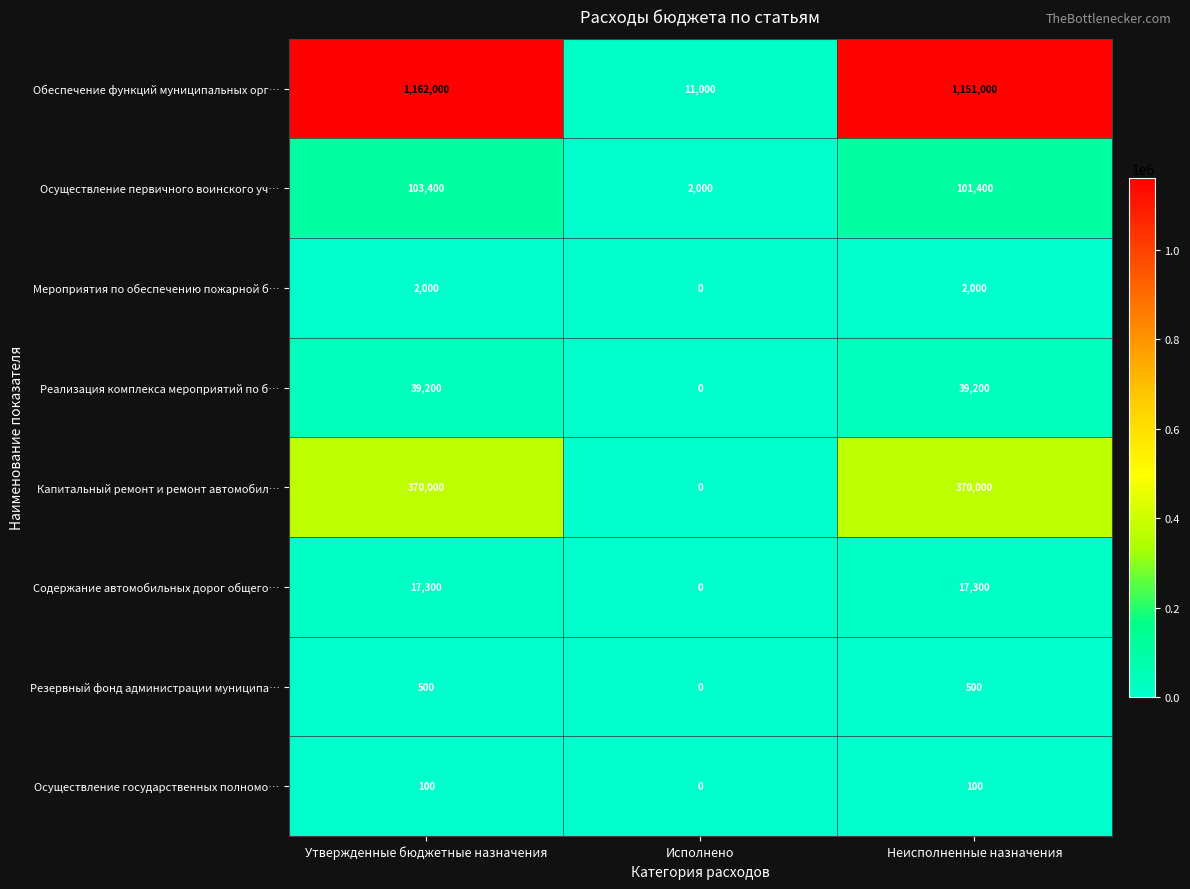

What is the sum of the Реализация комплекса мероприятий по б… values at Неисполненные назначения and Утвержденные бюджетные назначения?

78400